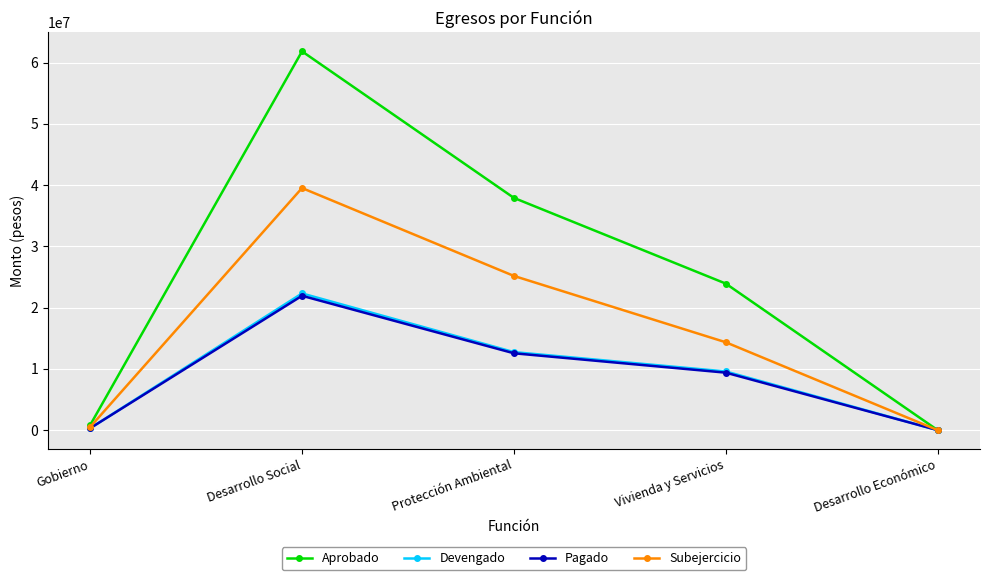

What is the difference between the Subejercicio values at Vivienda y Servicios and Gobierno?

13834028.6